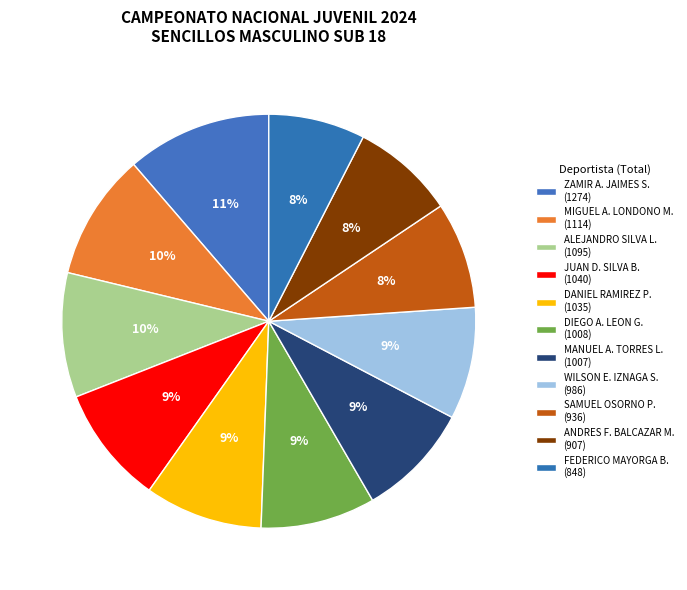

Count the number of slices in the pie.

11